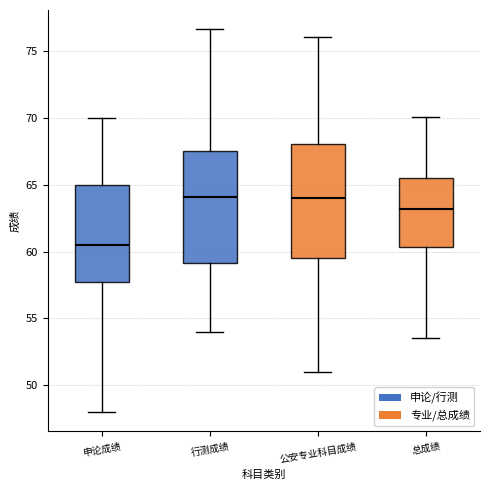

Where is the upper edge of the box for 公安专业科目成绩 on the y-axis? The values are not printed on the chart, so give them approximately, as read against the axis.

68.0